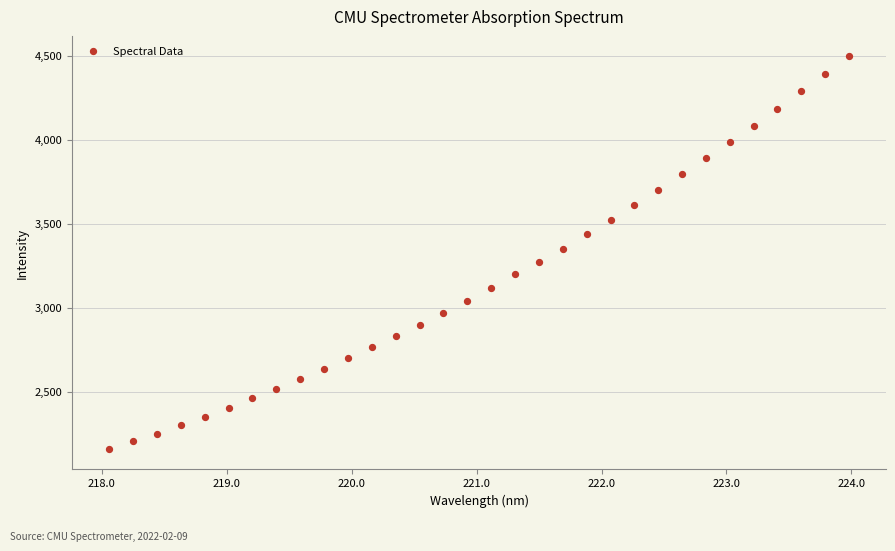

What is the range of X values (max minus min)?

5.9